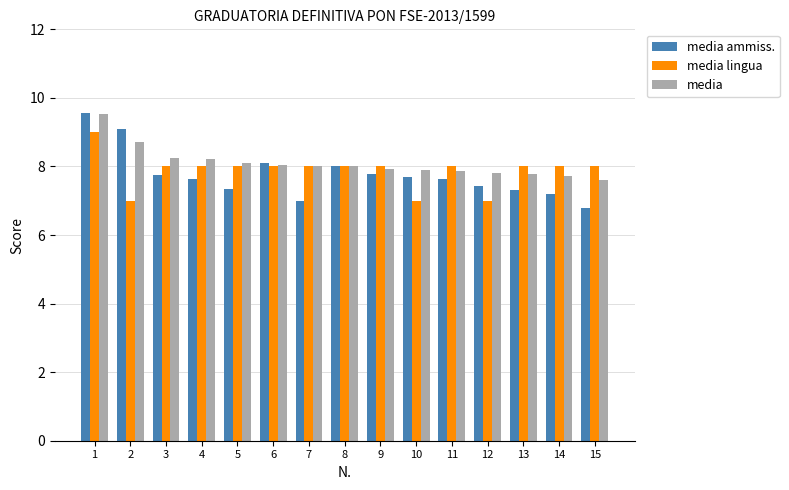

Which series has the widest spread of values?

media ammiss.